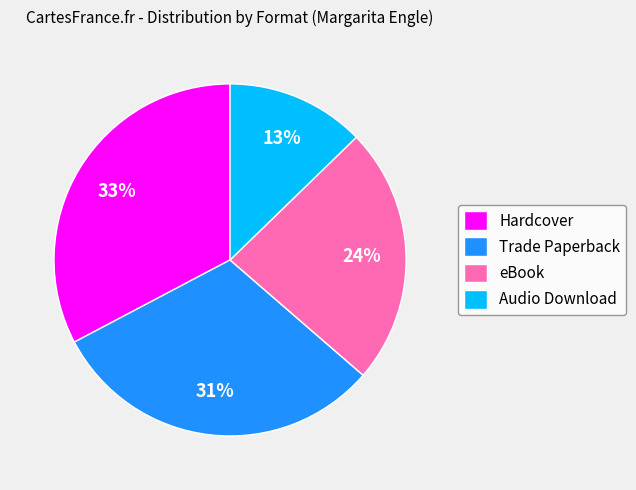

Is there any slice that represents more than half of the pie?

No